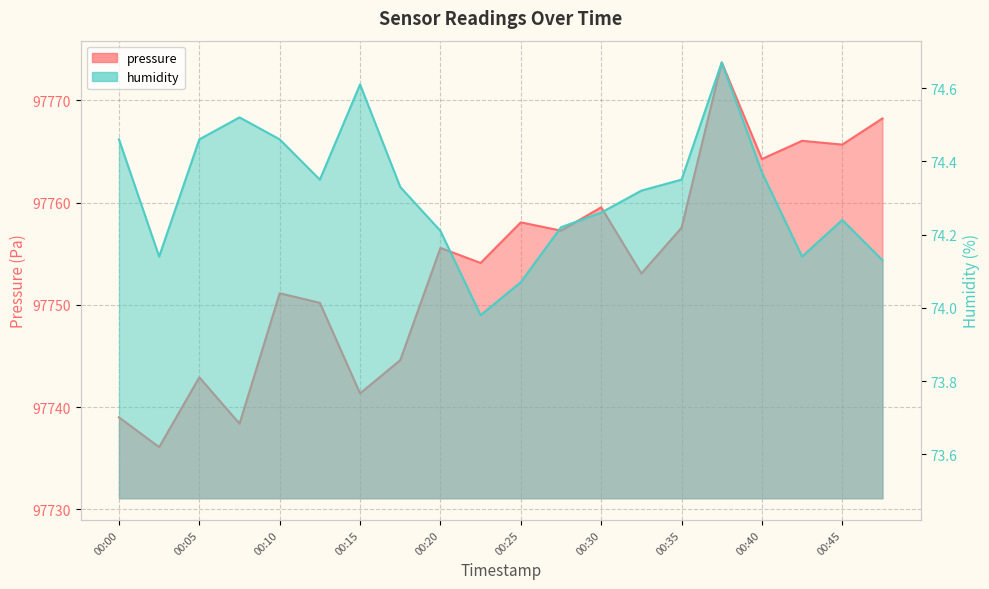

What is the value of the pressure point at the 17th from the left?

97764.2